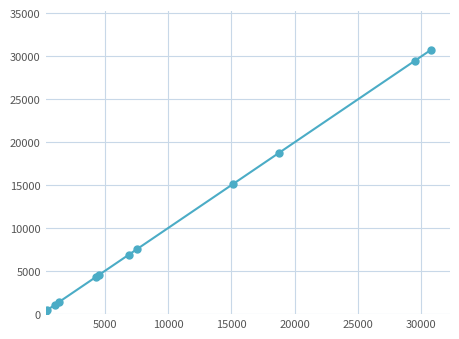

What is the difference between the maximum and minimum values?

30300.6